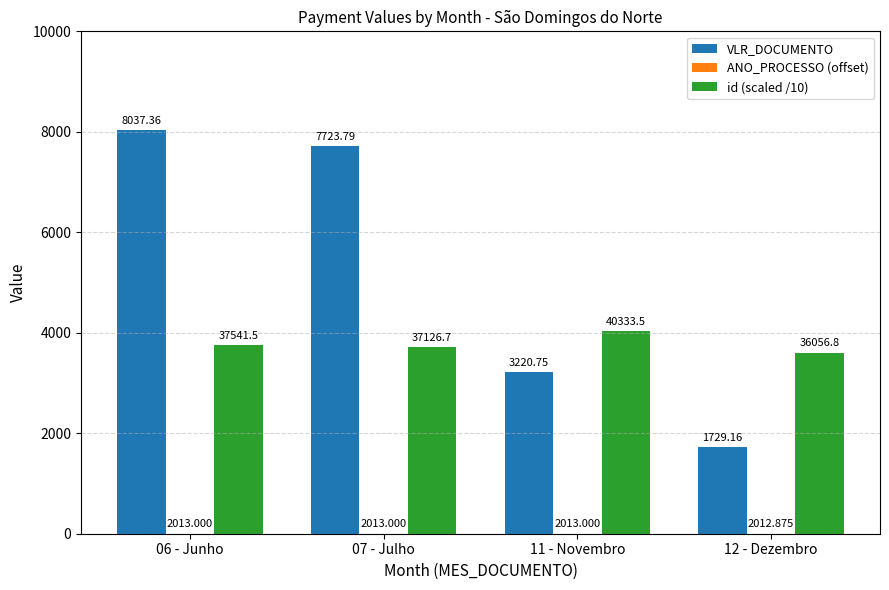

Are the bars horizontal?

No